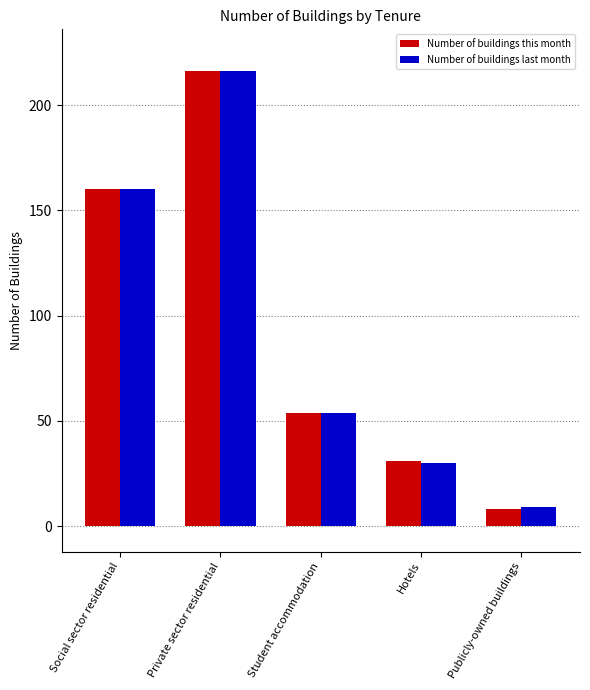

Rank the categories by Number of buildings this month value from highest to lowest.

Private sector residential, Social sector residential, Student accommodation, Hotels, Publicly-owned buildings